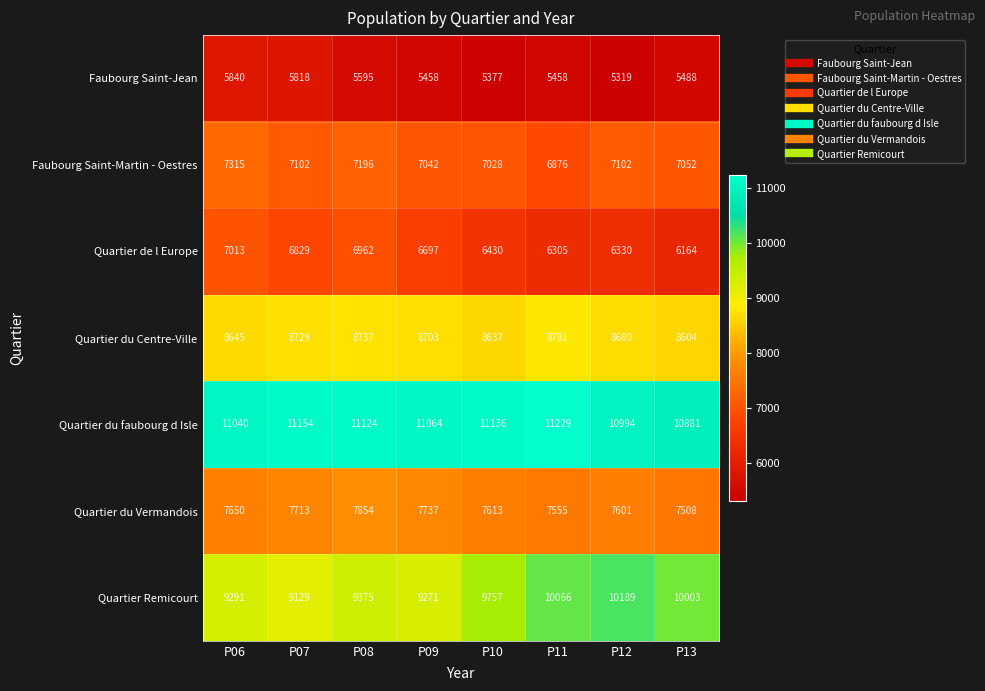

The value of Quartier de l Europe at P11 is 10936. True or false?

False